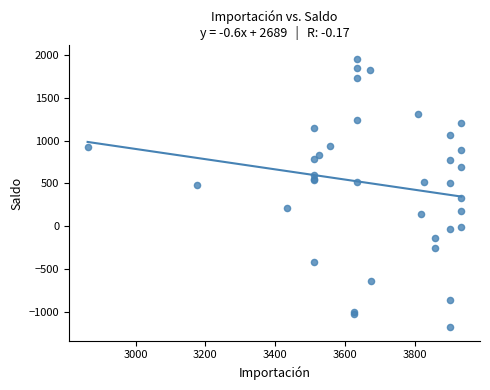

What Y value in the scatter plot is closest to 385?

327.2